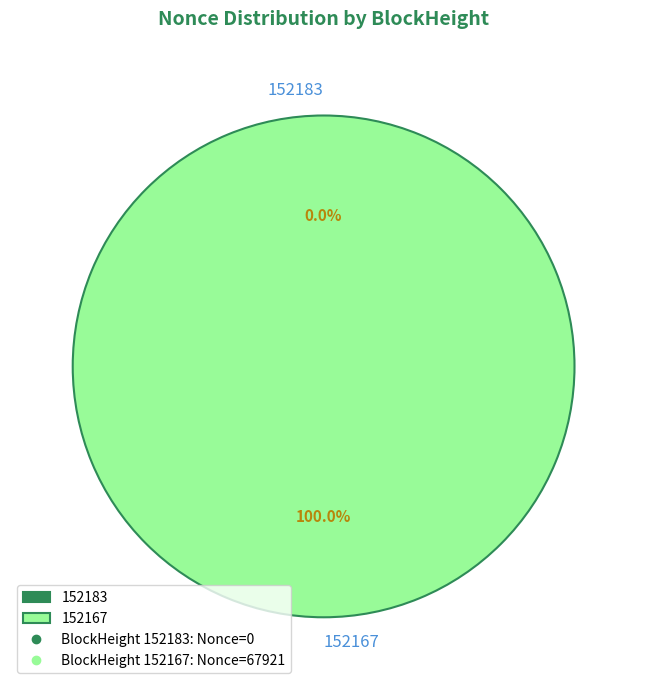

How many segments does this pie chart have?

2